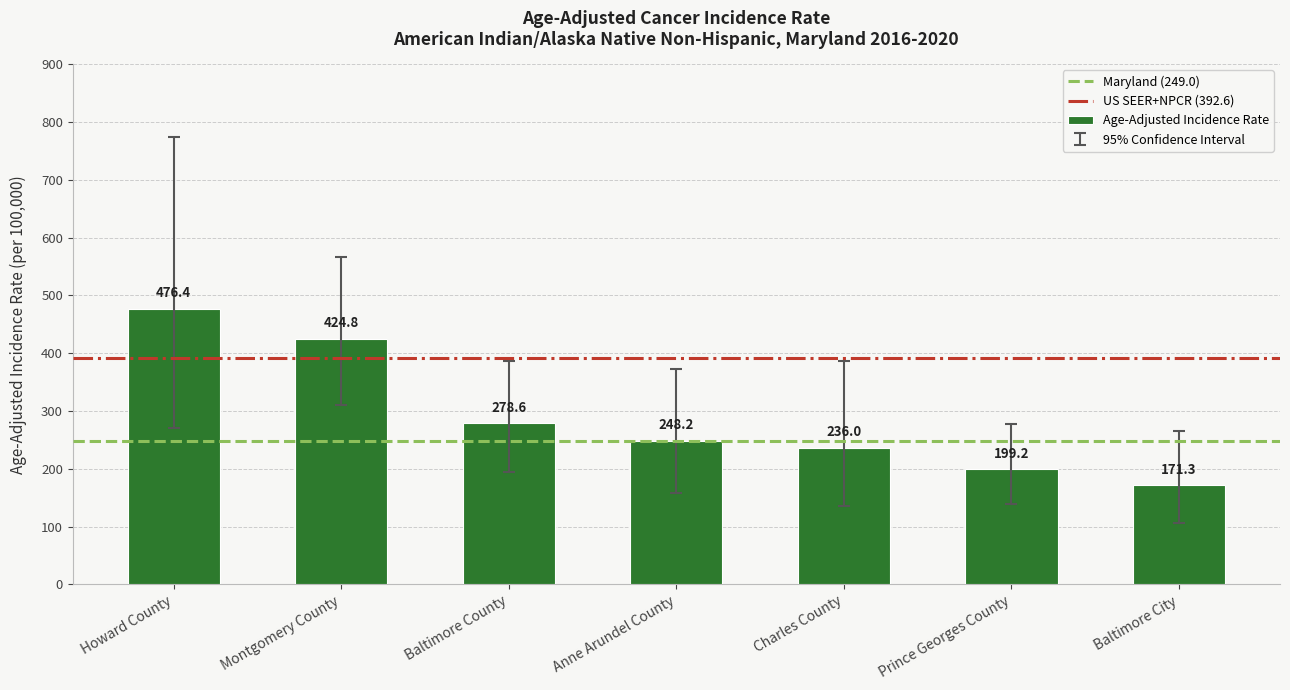

What is the sum of all values?

2034.5